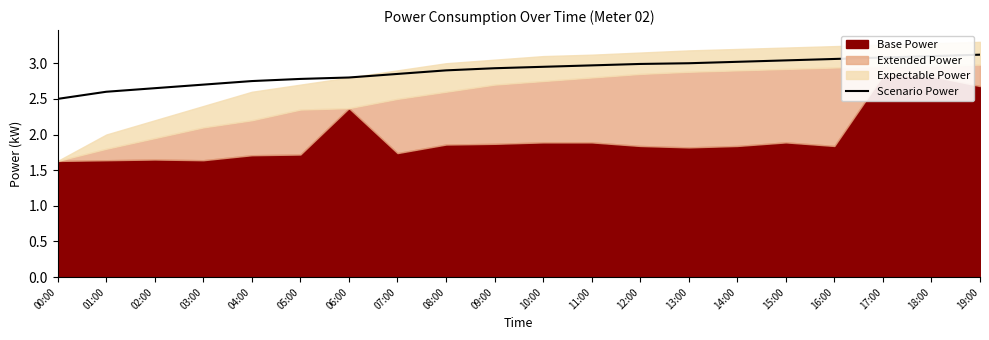

Which category has the lowest value in the Scenario Power series?

00:00